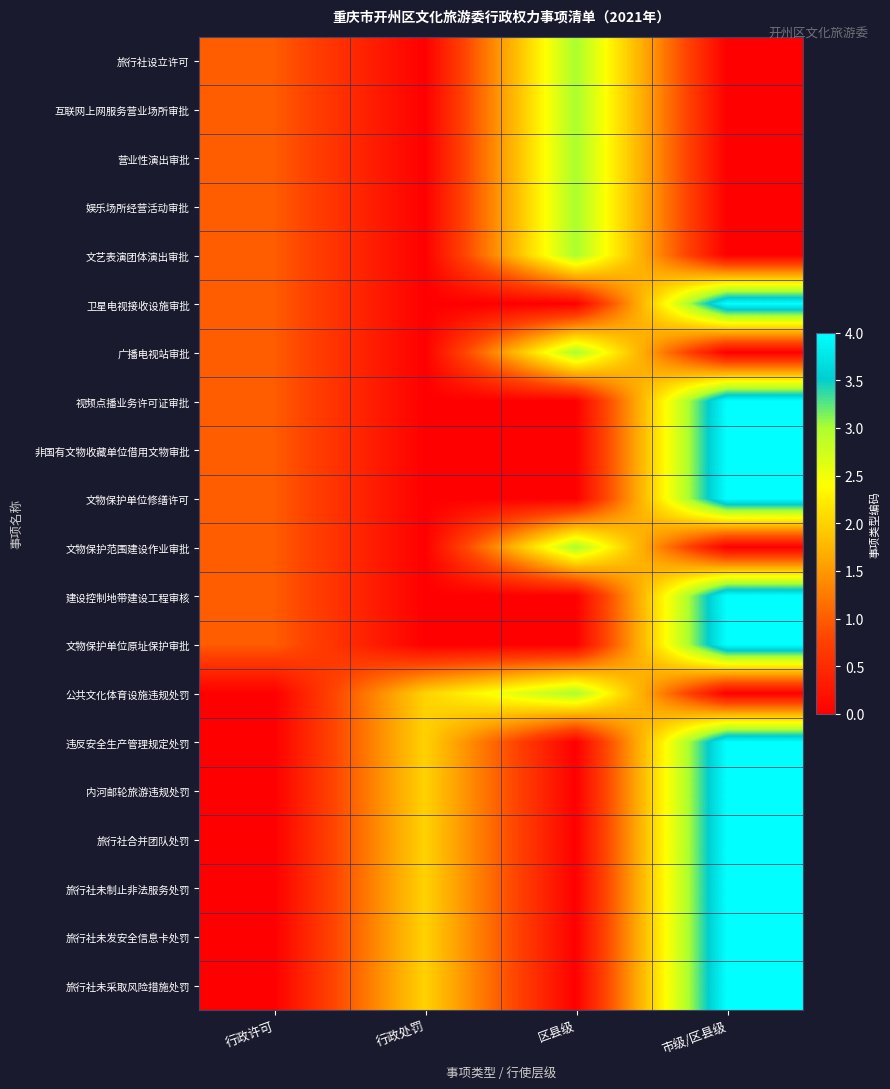

How many data points does each series have?

4